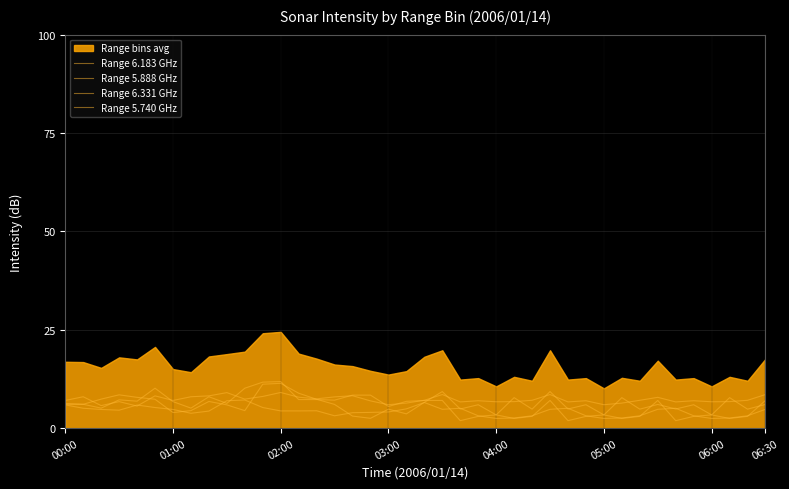

How many interior local peaks does the Range 6.183 GHz series have?

12